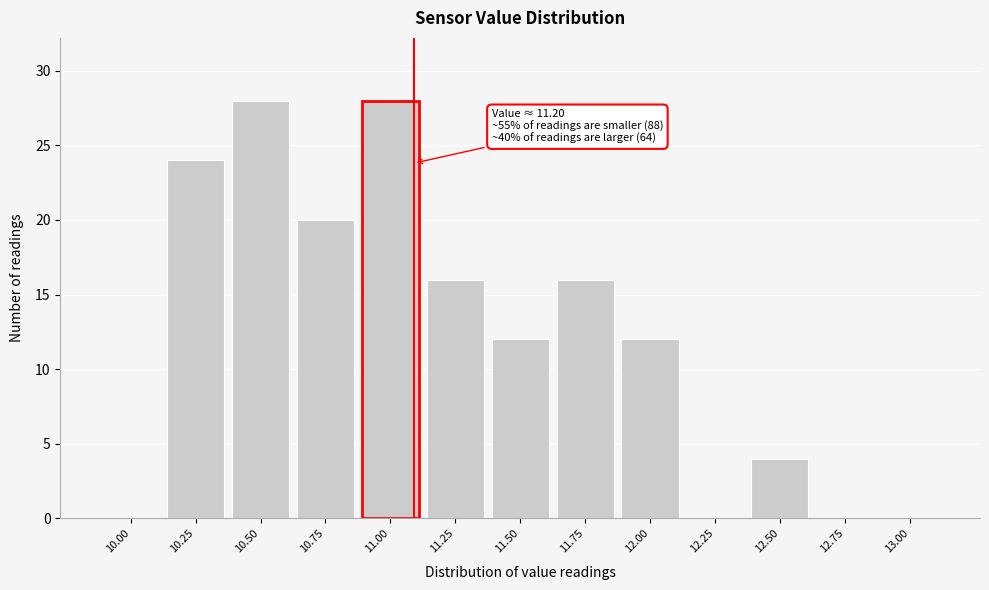

Reading left to right, transcribe all the data shown in this chart.

10.00=0	10.25=24	10.50=28	10.75=20	11.00=28	11.25=16	11.50=12	11.75=16	12.00=12	12.25=0	12.50=4	12.75=0	13.00=0